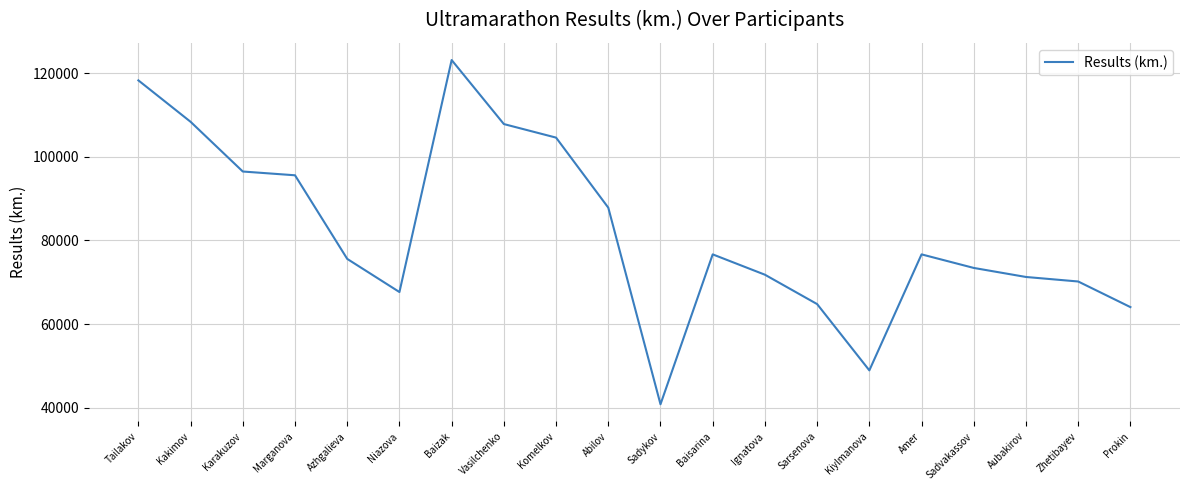

Which category has the lowest value across all series?

Sadykov